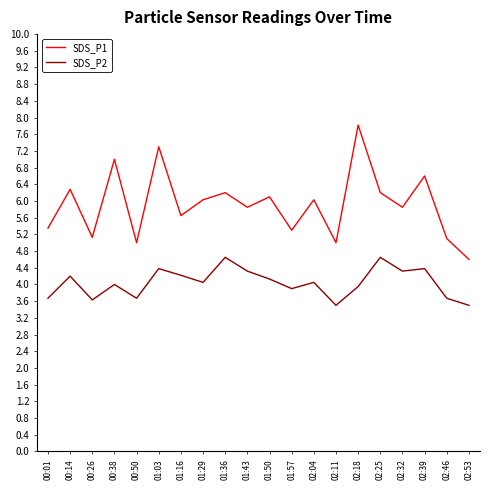

What is the average value of the SDS_P1 series?

5.9